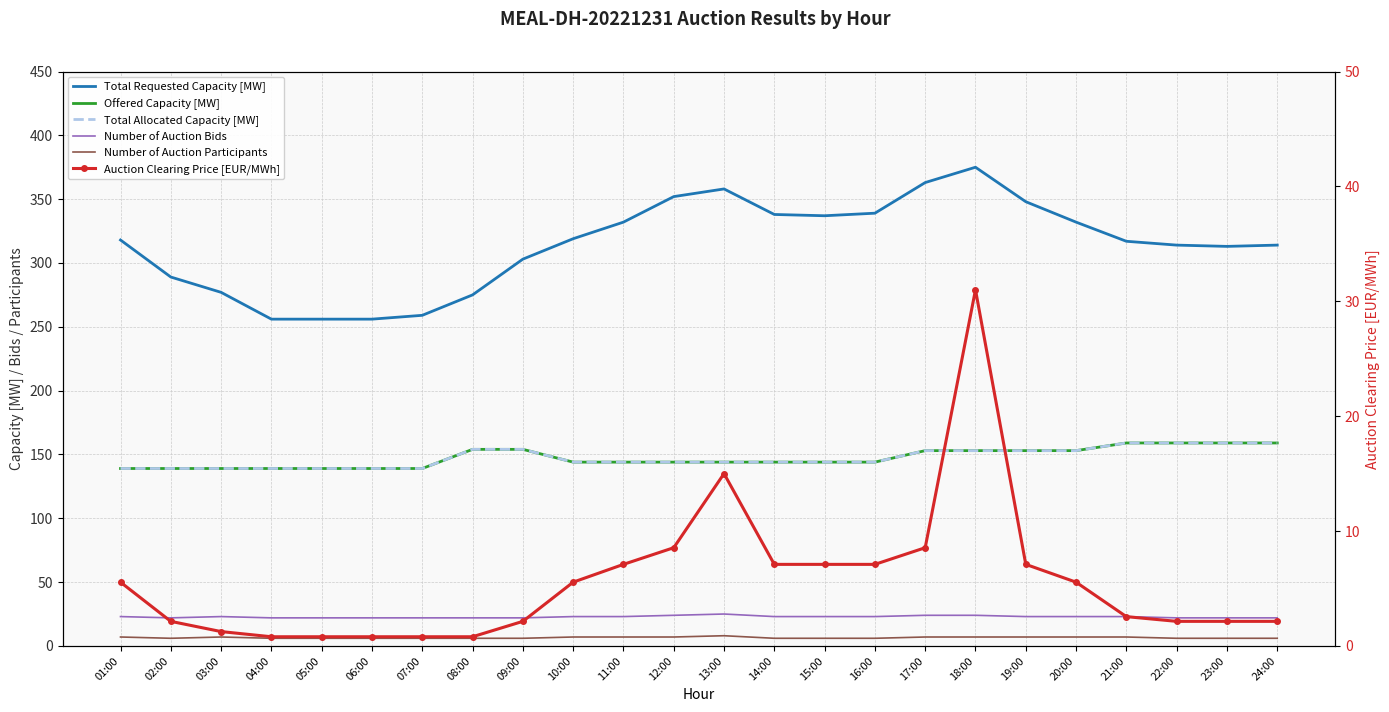

List the labels in order of Number of Auction Bids value, smallest first.

02:00, 04:00, 05:00, 06:00, 07:00, 08:00, 09:00, 22:00, 23:00, 24:00, 01:00, 03:00, 10:00, 11:00, 14:00, 15:00, 16:00, 19:00, 20:00, 21:00, 12:00, 17:00, 18:00, 13:00